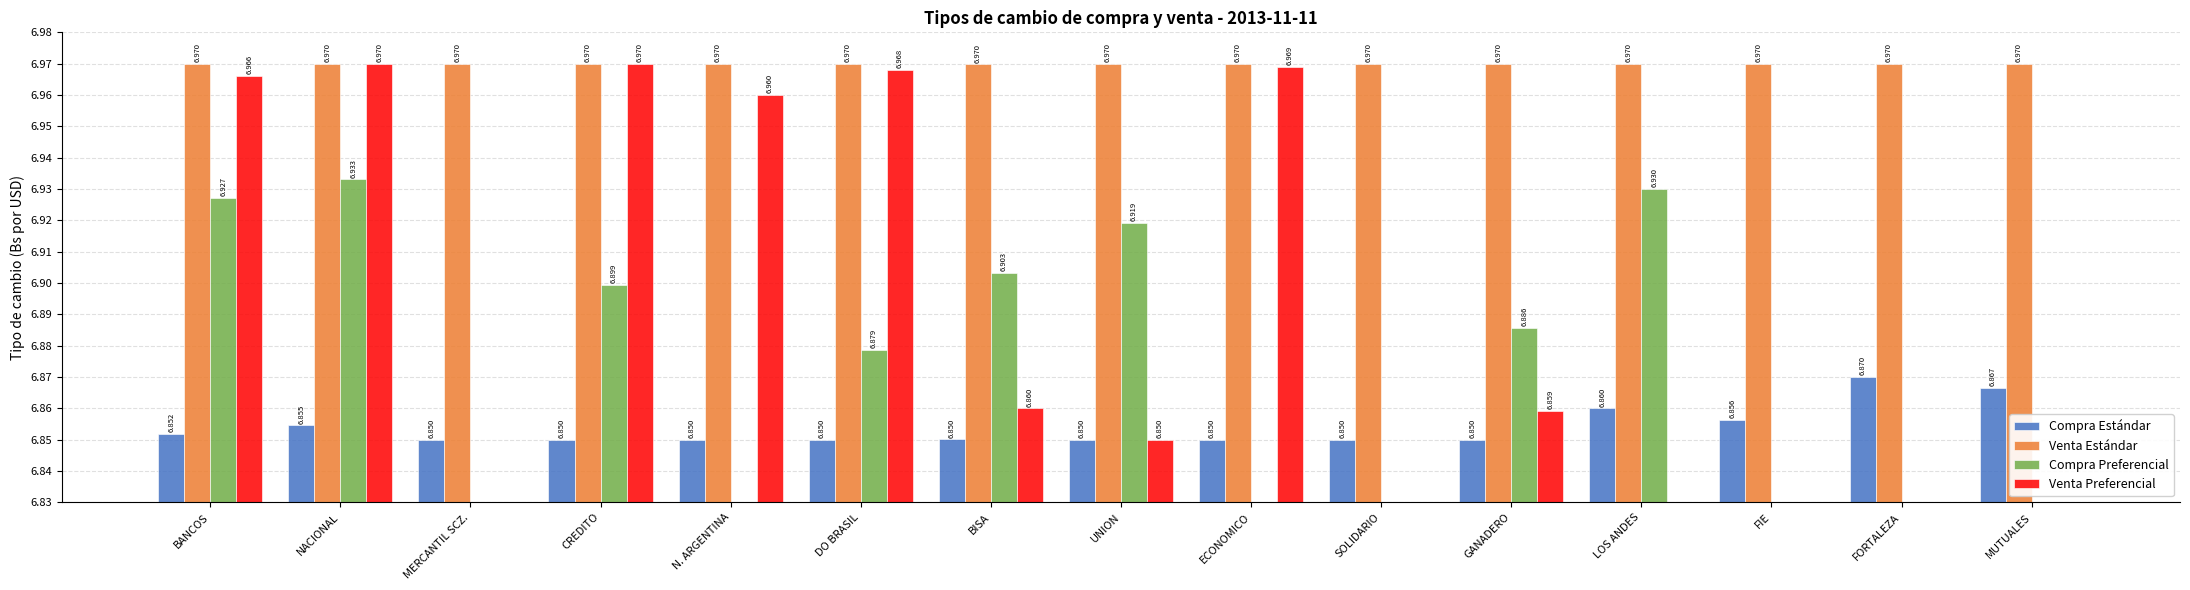

Reading right to left, extract all data points from this chart.

Compra Estándar: 6.9	6.9	6.9	6.9	6.8	6.8	6.8	6.9	6.9	6.9	6.8	6.8	6.9	6.9	6.9
Venta Estándar: 7.0	7.0	7.0	7.0	7.0	7.0	7.0	7.0	7.0	7.0	7.0	7.0	7.0	7.0	7.0
Compra Preferencial: 0.0	0.0	0.0	6.9	6.9	0.0	0.0	6.9	6.9	6.9	0.0	6.9	0.0	6.9	6.9
Venta Preferencial: 0.0	0.0	0.0	0.0	6.9	0.0	7.0	6.8	6.9	7.0	7.0	7.0	0.0	7.0	7.0